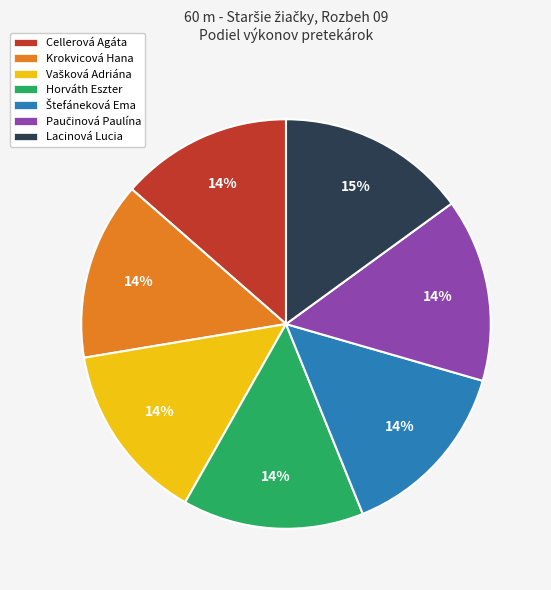

To the nearest percent, what is the average slice percentage?

14%